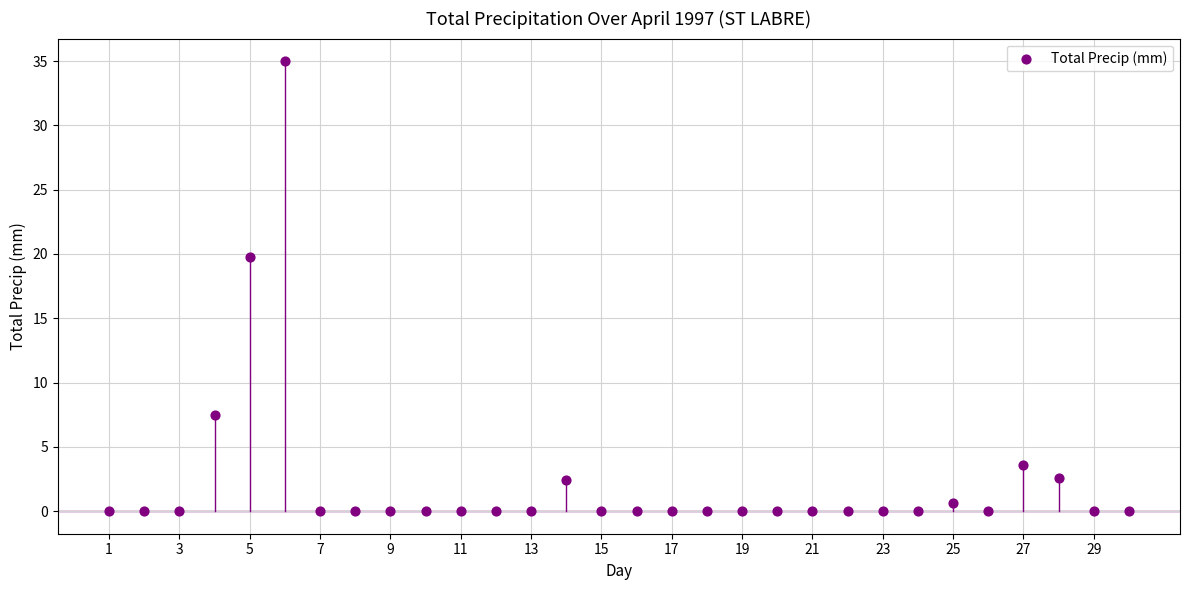

What Y value in the scatter plot is closest to 17?

19.8